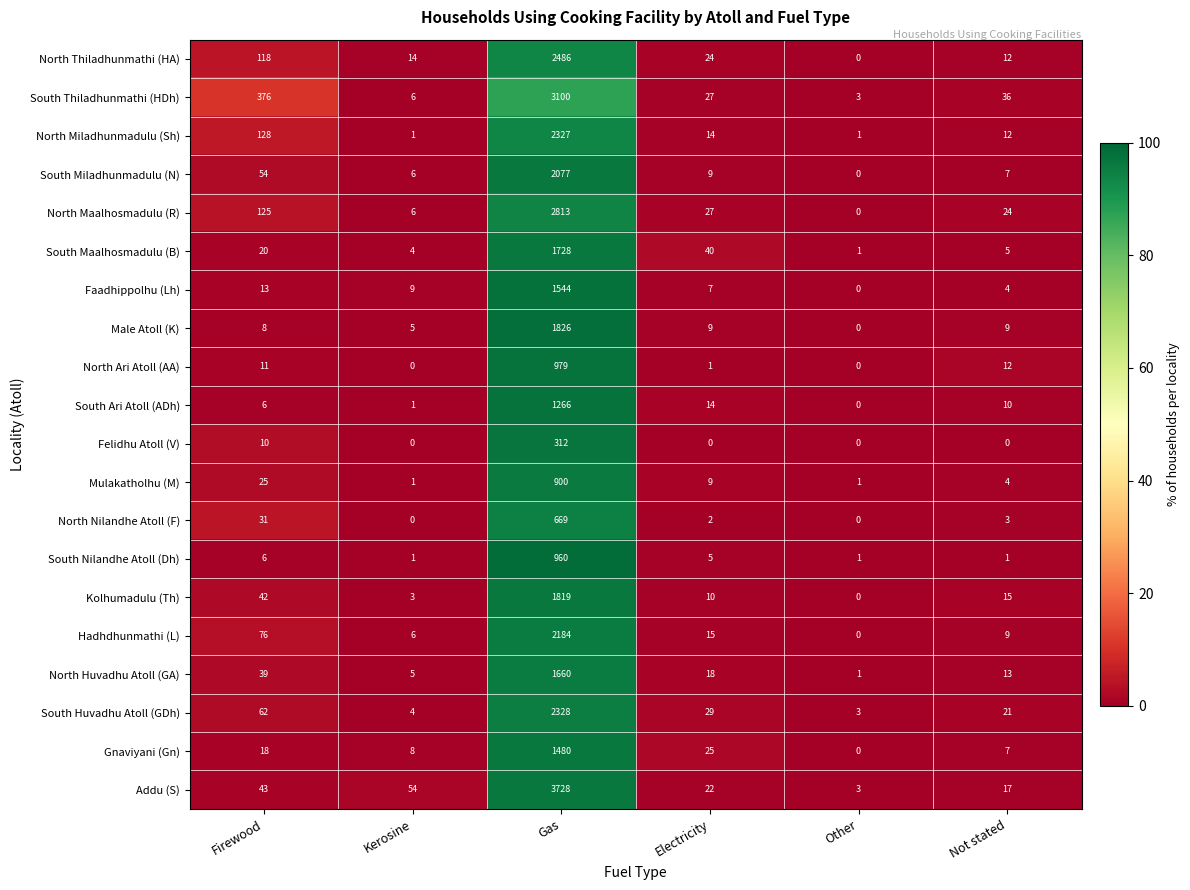

At which label does Hadhdhunmathi (L) reach its peak?

Gas